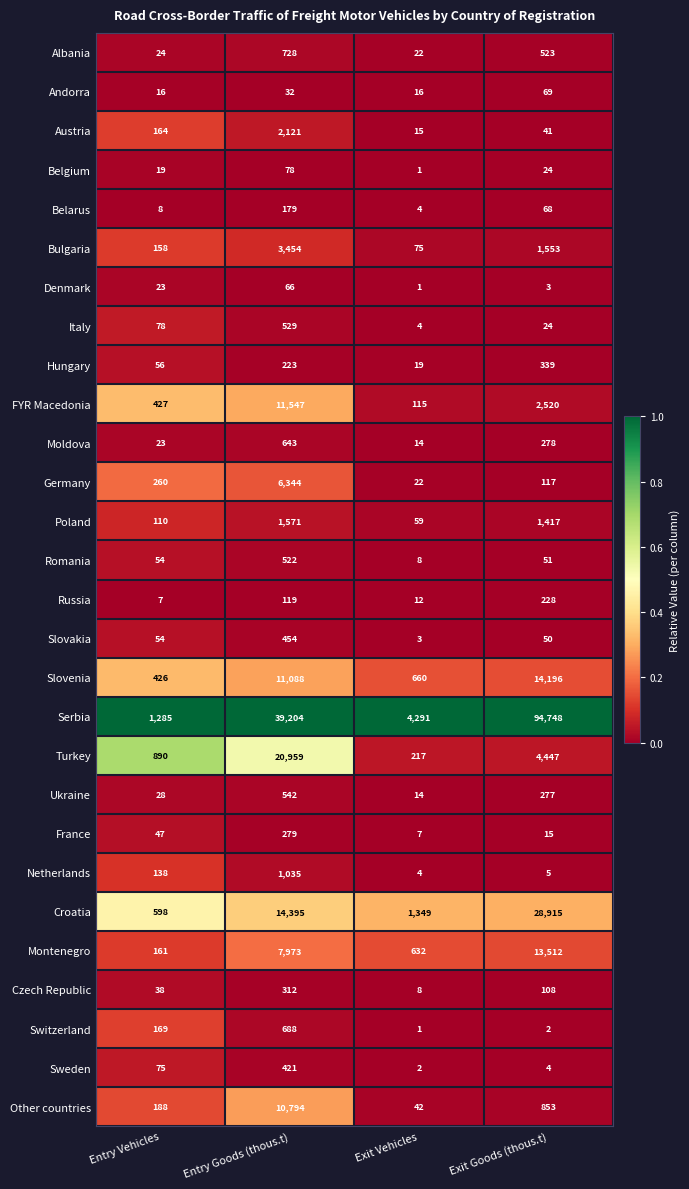

What is the total value across all series at Entry Goods (thous.t)?

136300